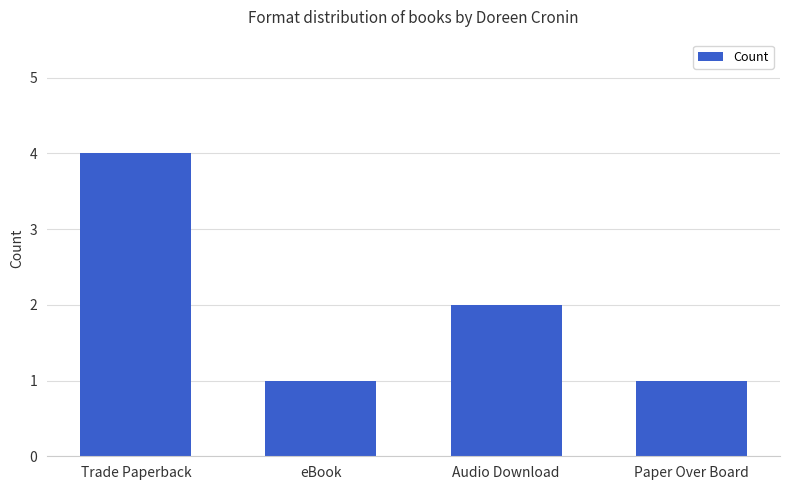

At which category does the chart reach its peak across all series?

Trade Paperback